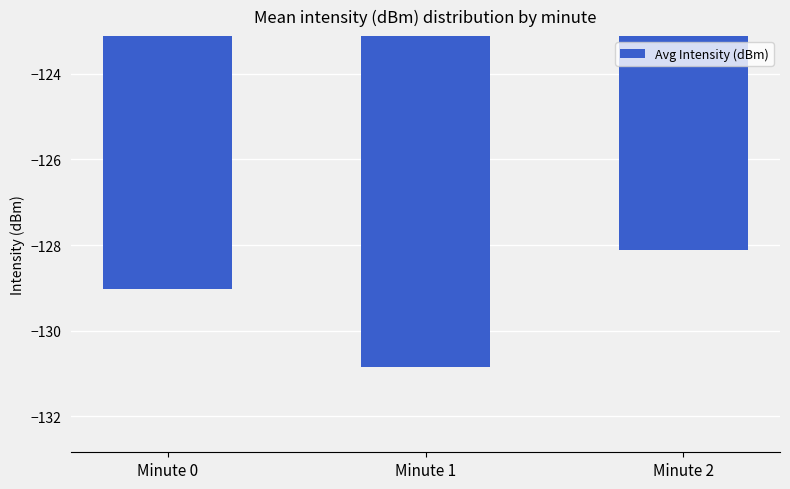

True or false: the data shows -198.8 at Minute 1.

False